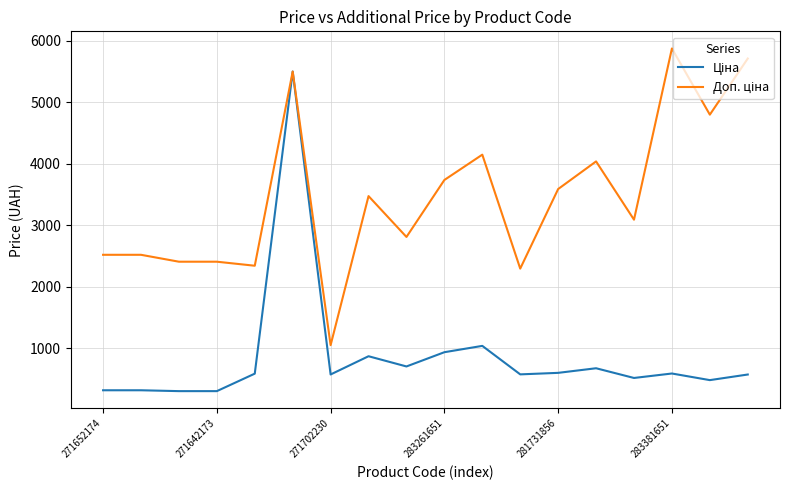

What is the maximum value shown in the chart?

5872.6